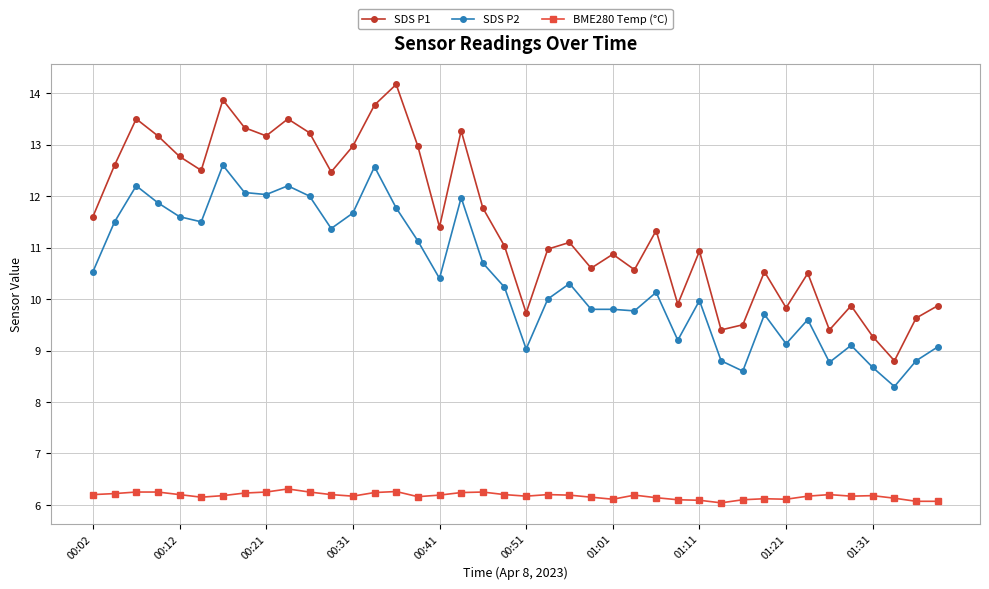

List the series in order of their overall mean, lowest first.

BME280 Temp (°C), SDS P2, SDS P1